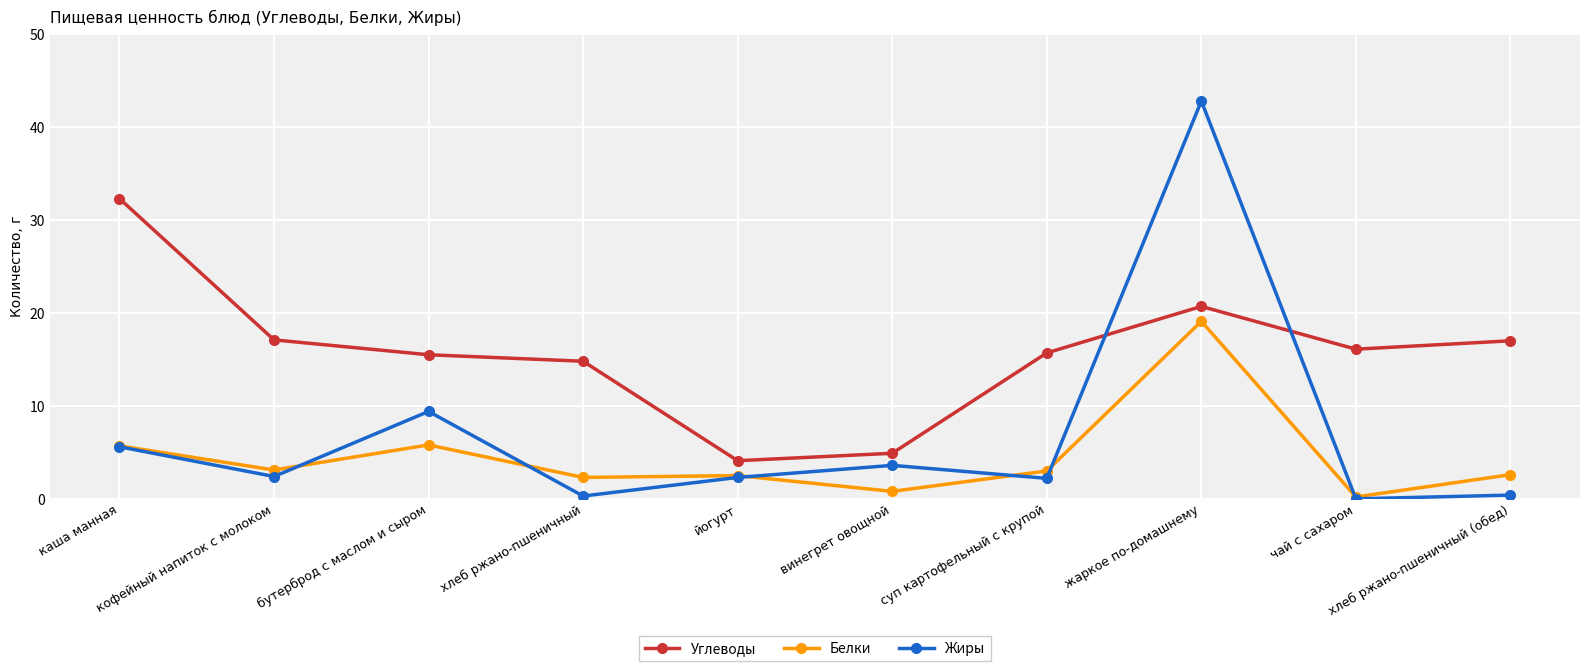

At which category does Белки reach its first local peak?

бутерброд с маслом и сыром